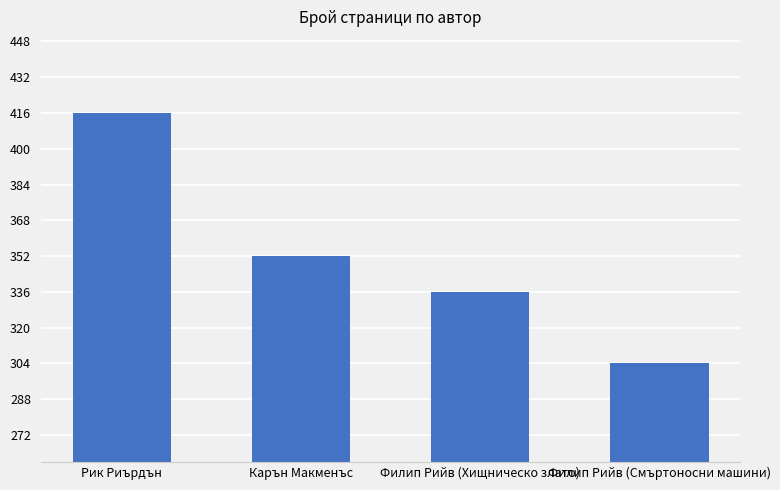

Is it true that the value at Рик Риърдън is 416?

True